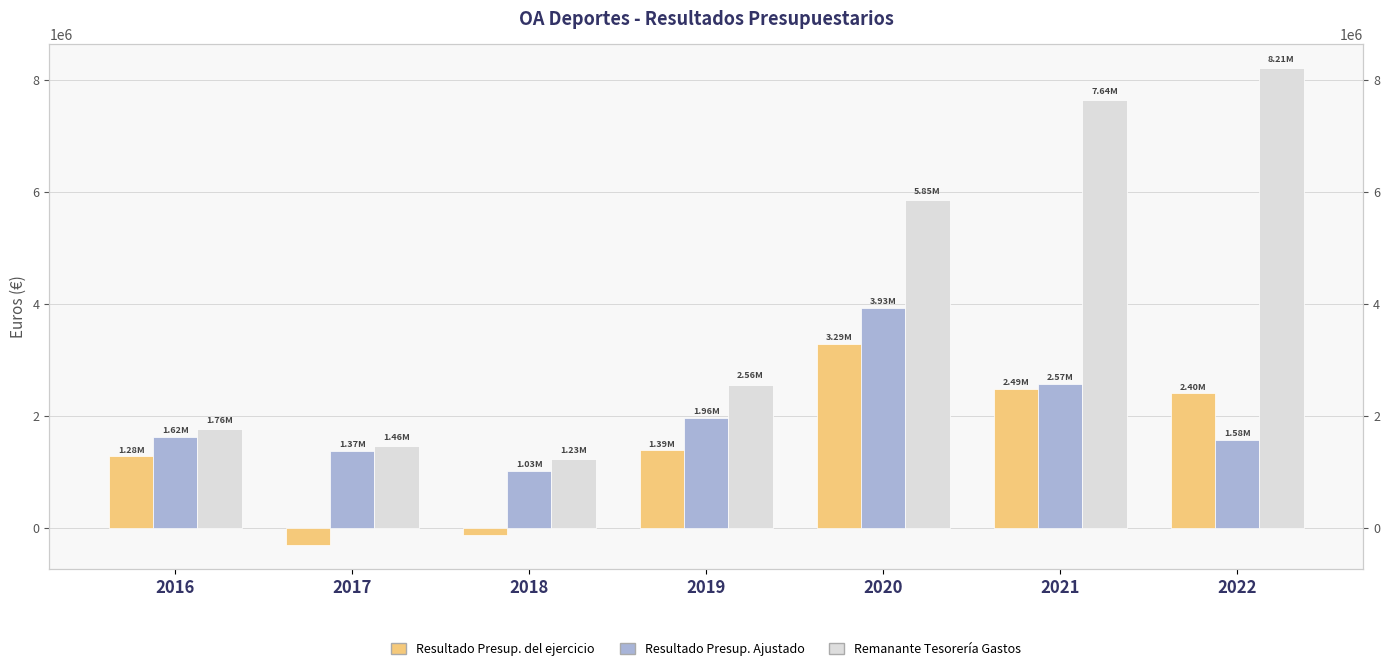

Rank the series by their maximum value, from highest to lowest.

Remanante Tesorería Gastos, Resultado Presup. Ajustado, Resultado Presup. del ejercicio